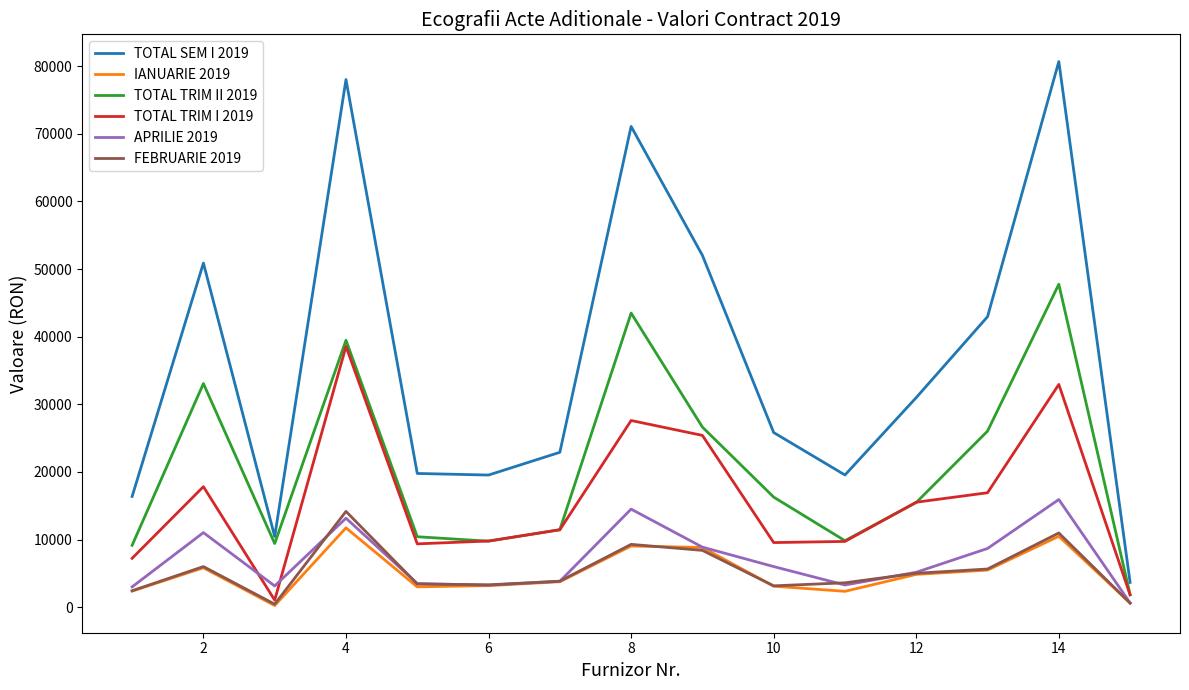

What is the highest value of the IANUARIE 2019 series?

11730.0